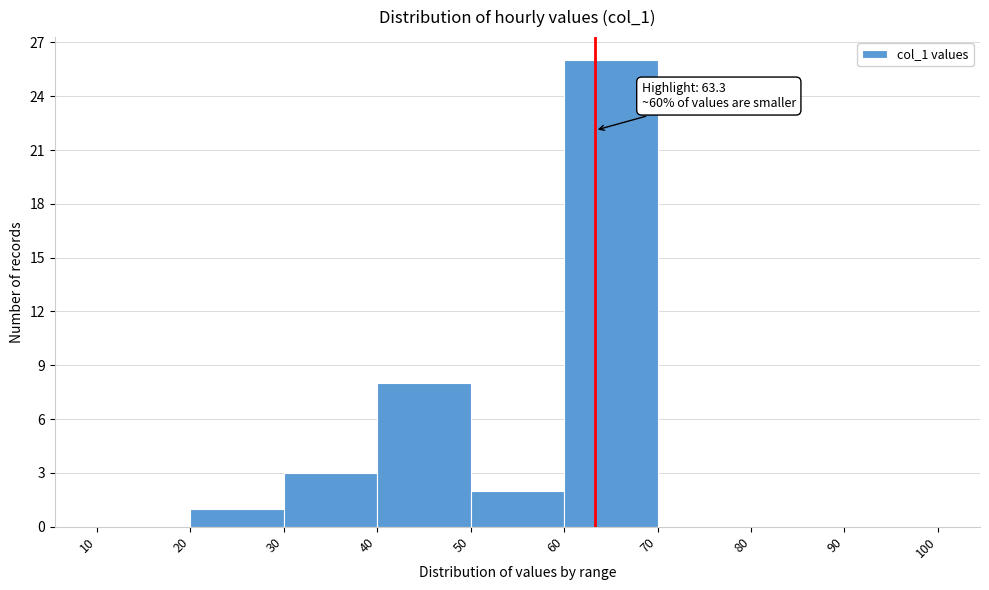

Which range on the x-axis has the tallest bar?

60 to 70